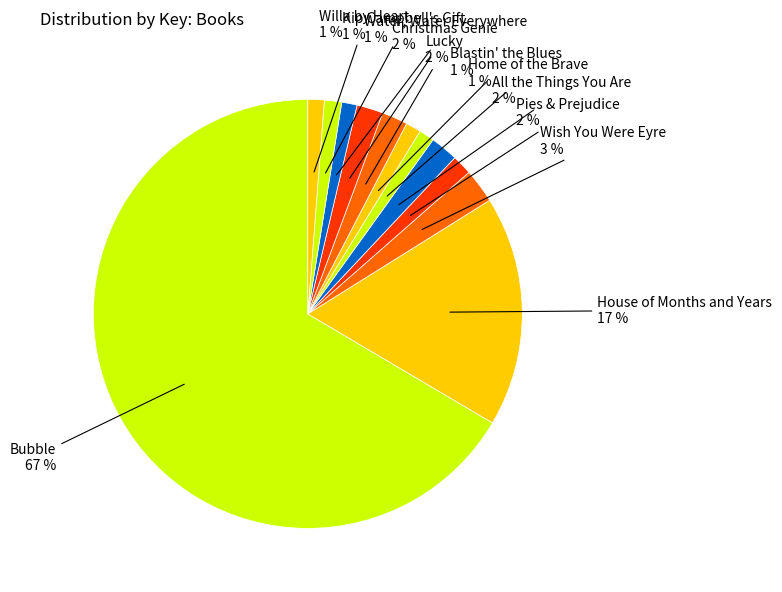

Count the number of slices in the pie.

12